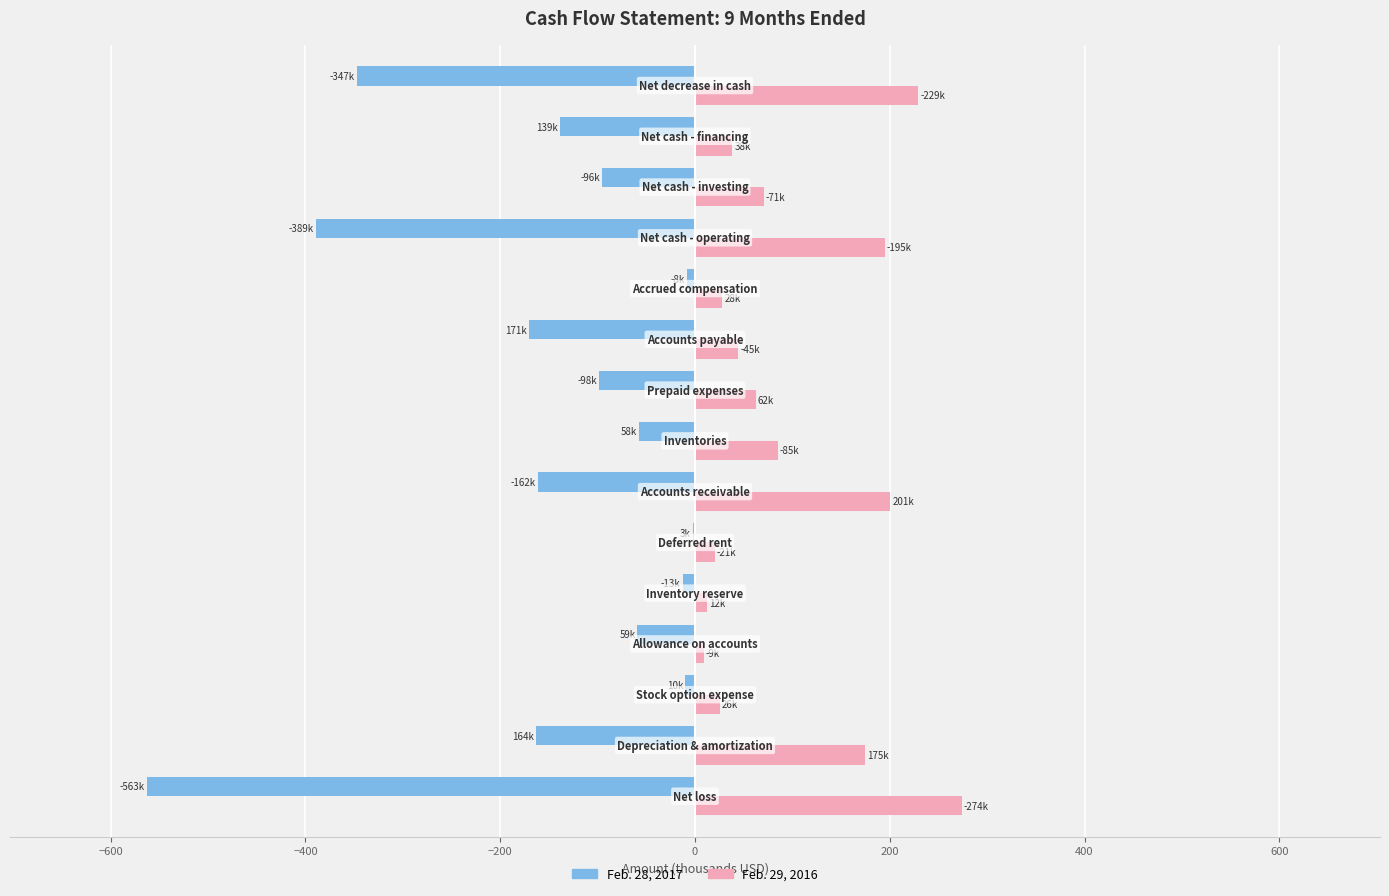

Which series has the largest total across all categories?

Feb. 29, 2016